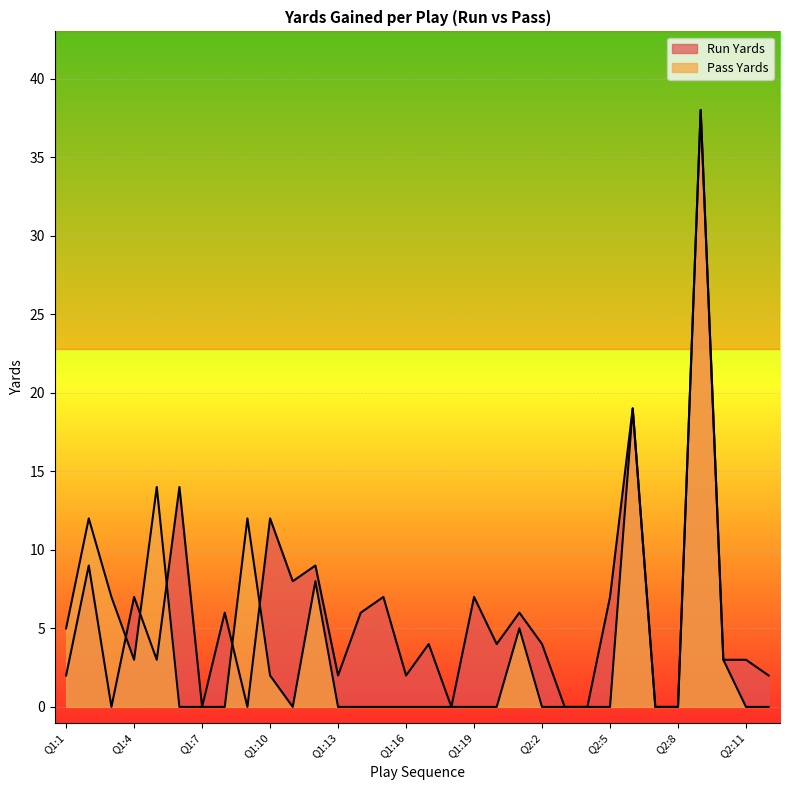

Rank the categories by Pass Yards value from highest to lowest.

Q2:9, Q2:6, Q1:5, Q1:2, Q1:9, Q1:12, Q1:3, Q1:1, Q2:1, Q1:4, Q2:10, Q1:10, Q1:6, Q1:7, Q1:8, Q1:11, Q1:13, Q1:14, Q1:15, Q1:16, Q1:17, Q1:18, Q1:19, Q1:20, Q2:2, Q2:3, Q2:4, Q2:5, Q2:7, Q2:8, Q2:11, Q2:12